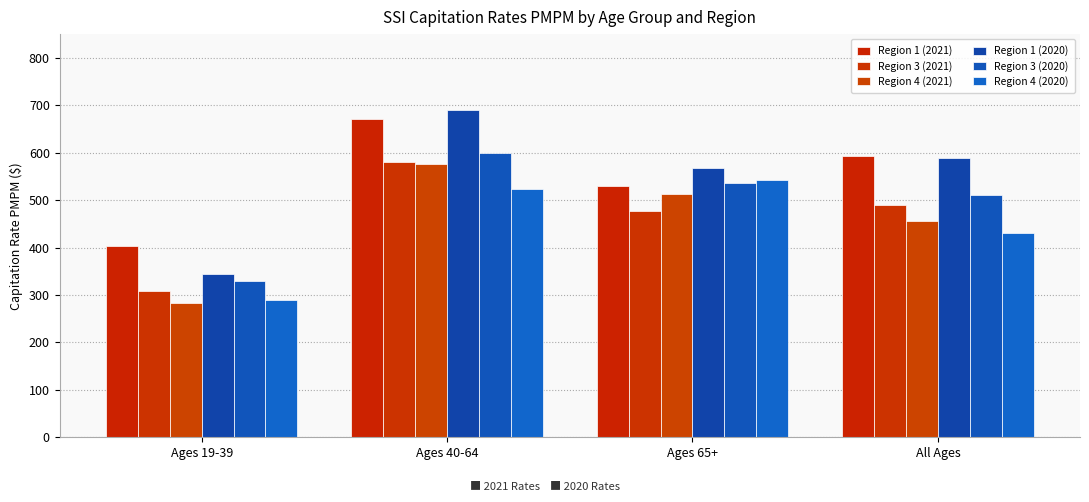

Count the number of categories in the chart.

4